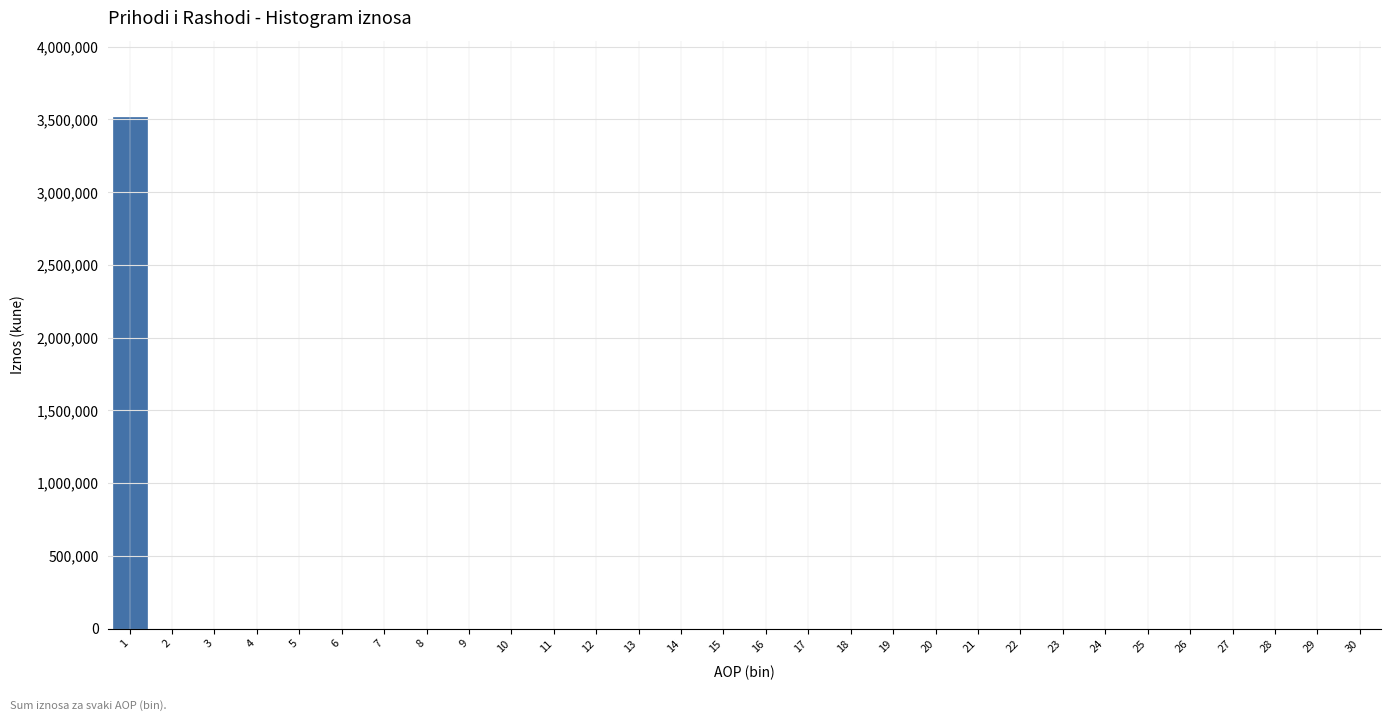

Reading left to right, what are all the values shown in this chart?

1=3515318	2=0	3=0	4=0	5=0	6=0	7=0	8=0	9=0	10=0	11=0	12=0	13=0	14=0	15=0	16=0	17=0	18=0	19=0	20=0	21=0	22=0	23=0	24=0	25=0	26=0	27=0	28=0	29=0	30=0